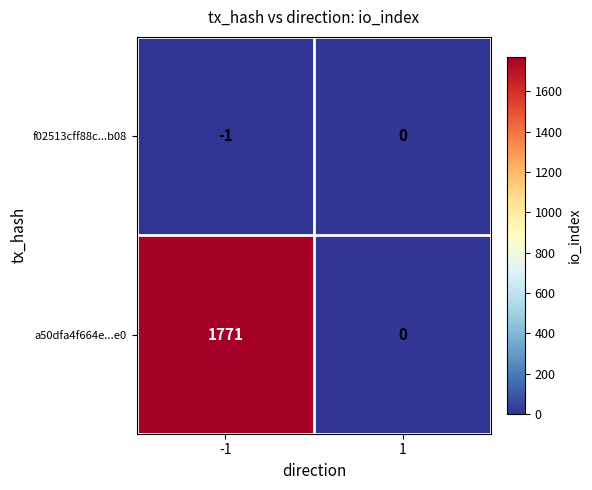

True or false: f02513cff88c...b08 has a value of 0 at 1.

True